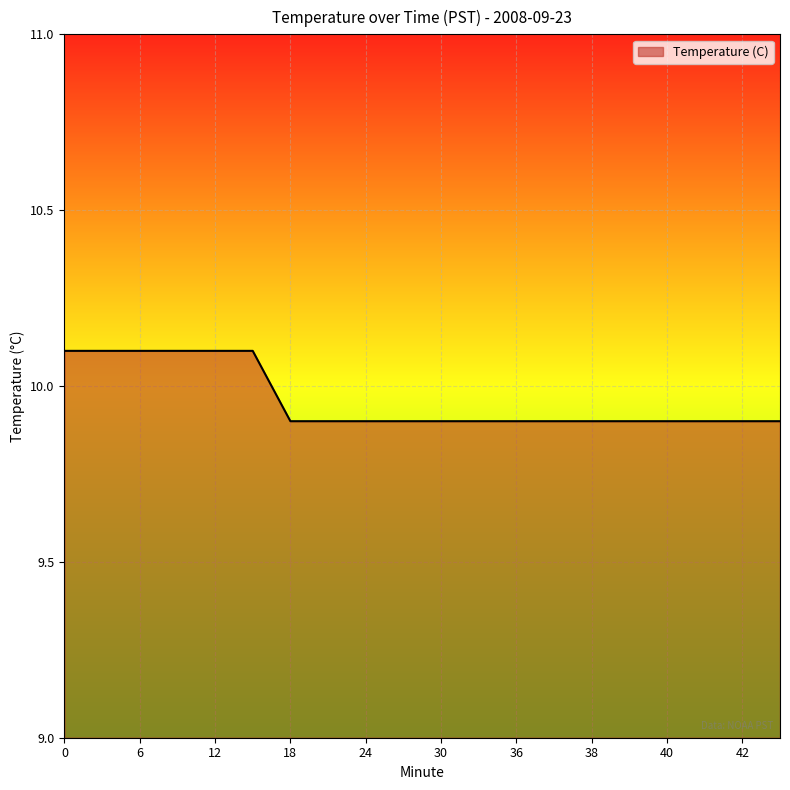

What is the smallest value displayed?

9.9